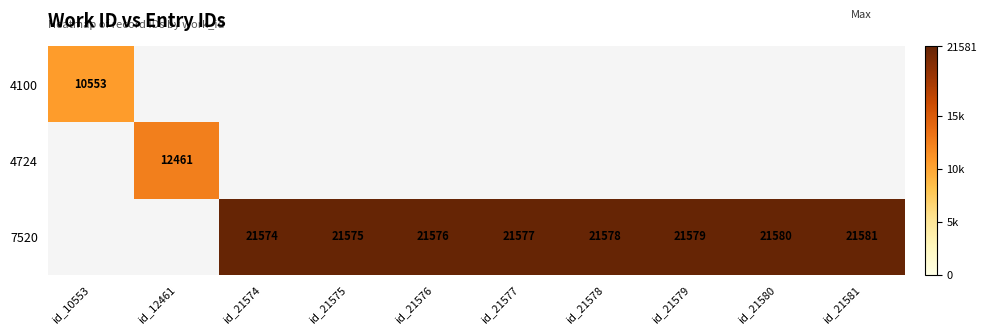

The 7520 series shows 12717 at id_21574. True or false?

False